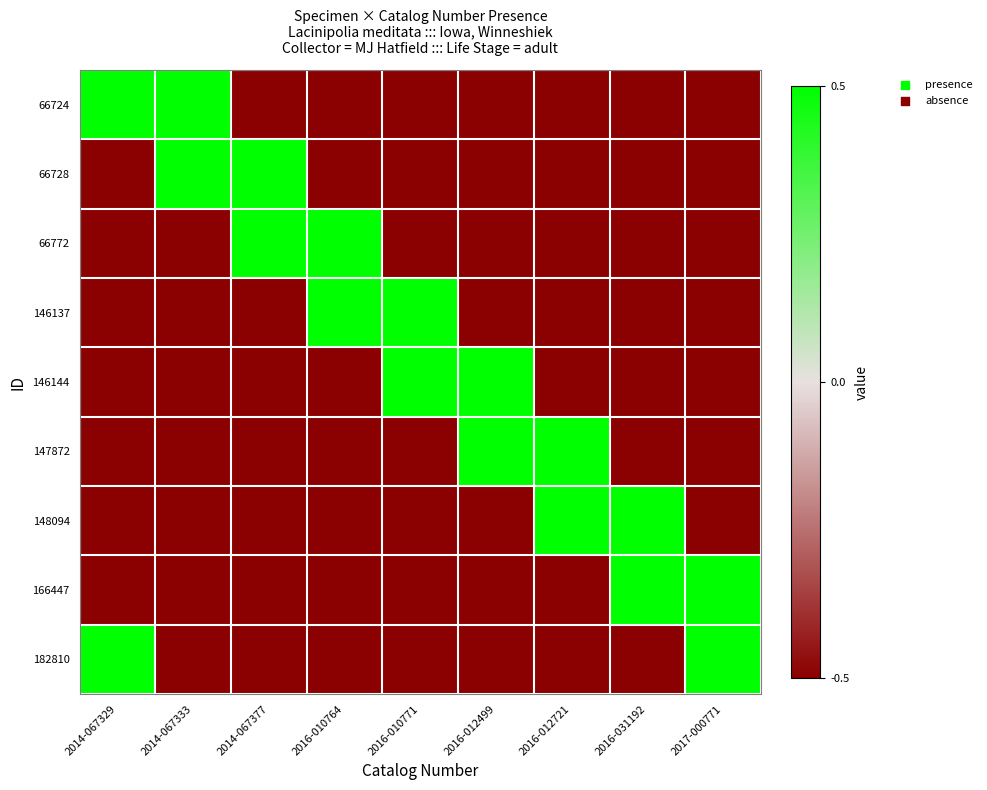

Reading left to right, transcribe all the data shown in this chart.

66724: 2014-067329=0.5	2014-067333=0.5	2014-067377=-0.5	2016-010764=-0.5	2016-010771=-0.5	2016-012499=-0.5	2016-012721=-0.5	2016-031192=-0.5	2017-000771=-0.5
66728: 2014-067329=-0.5	2014-067333=0.5	2014-067377=0.5	2016-010764=-0.5	2016-010771=-0.5	2016-012499=-0.5	2016-012721=-0.5	2016-031192=-0.5	2017-000771=-0.5
66772: 2014-067329=-0.5	2014-067333=-0.5	2014-067377=0.5	2016-010764=0.5	2016-010771=-0.5	2016-012499=-0.5	2016-012721=-0.5	2016-031192=-0.5	2017-000771=-0.5
146137: 2014-067329=-0.5	2014-067333=-0.5	2014-067377=-0.5	2016-010764=0.5	2016-010771=0.5	2016-012499=-0.5	2016-012721=-0.5	2016-031192=-0.5	2017-000771=-0.5
146144: 2014-067329=-0.5	2014-067333=-0.5	2014-067377=-0.5	2016-010764=-0.5	2016-010771=0.5	2016-012499=0.5	2016-012721=-0.5	2016-031192=-0.5	2017-000771=-0.5
147872: 2014-067329=-0.5	2014-067333=-0.5	2014-067377=-0.5	2016-010764=-0.5	2016-010771=-0.5	2016-012499=0.5	2016-012721=0.5	2016-031192=-0.5	2017-000771=-0.5
148094: 2014-067329=-0.5	2014-067333=-0.5	2014-067377=-0.5	2016-010764=-0.5	2016-010771=-0.5	2016-012499=-0.5	2016-012721=0.5	2016-031192=0.5	2017-000771=-0.5
166447: 2014-067329=-0.5	2014-067333=-0.5	2014-067377=-0.5	2016-010764=-0.5	2016-010771=-0.5	2016-012499=-0.5	2016-012721=-0.5	2016-031192=0.5	2017-000771=0.5
182810: 2014-067329=0.5	2014-067333=-0.5	2014-067377=-0.5	2016-010764=-0.5	2016-010771=-0.5	2016-012499=-0.5	2016-012721=-0.5	2016-031192=-0.5	2017-000771=0.5